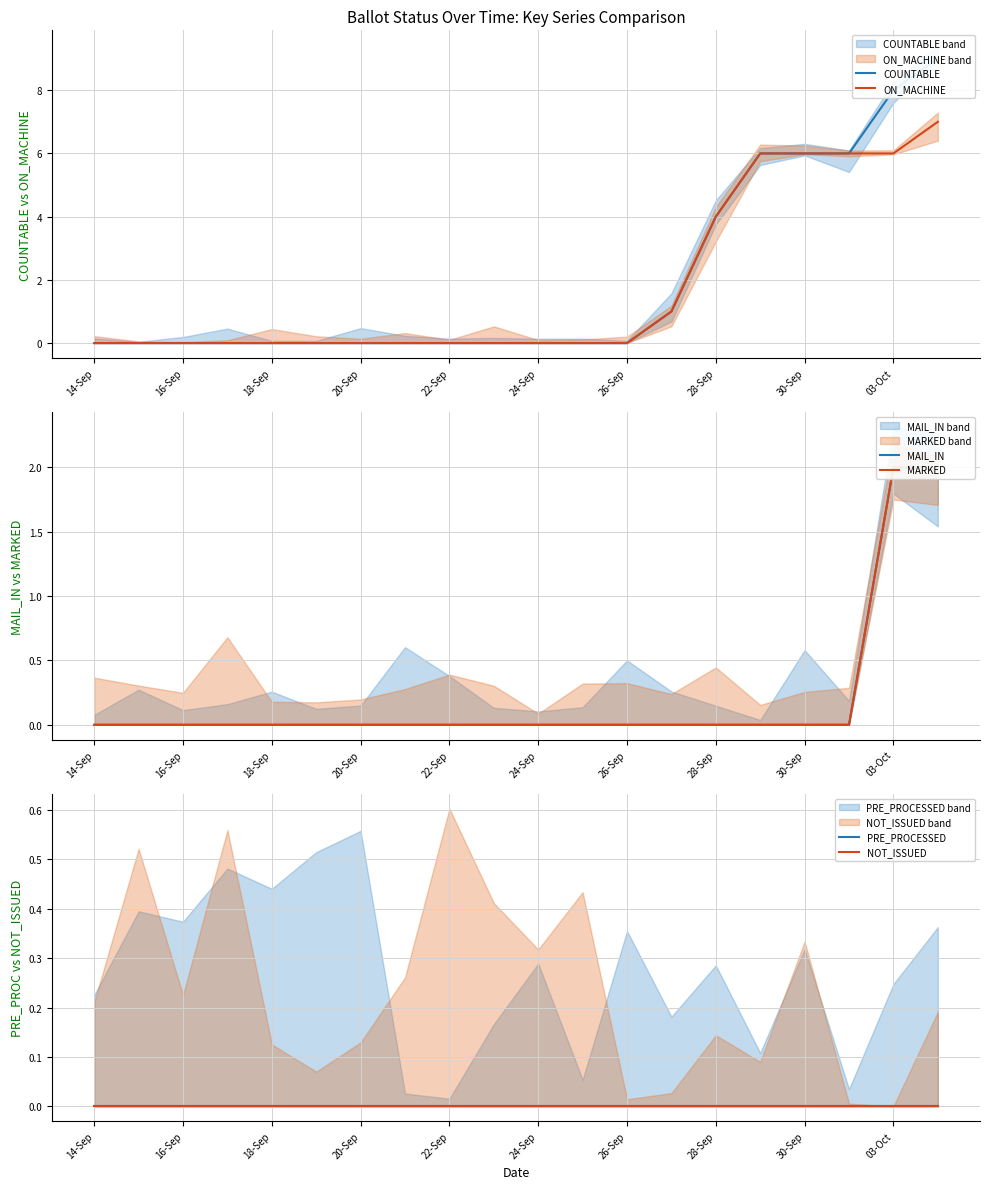

At which label is ON_MACHINE closest to 3?

28-Sep